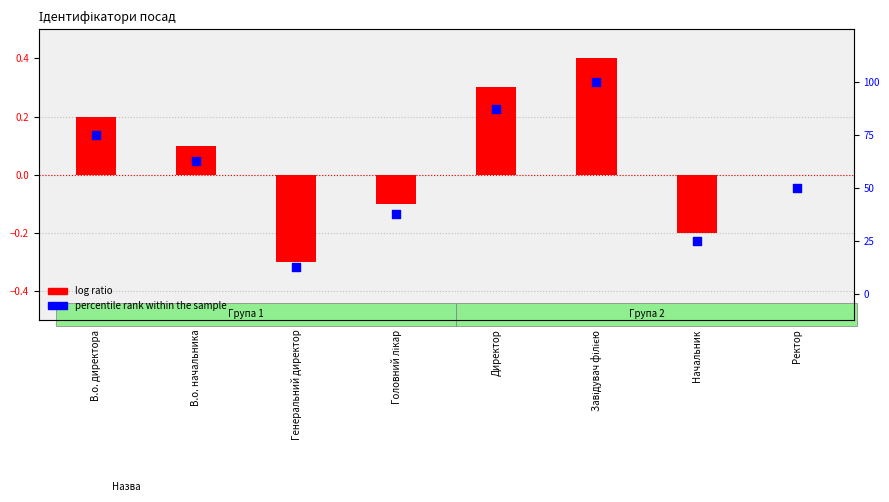

What are all the series names shown in the legend?

log ratio, percentile rank within the sample